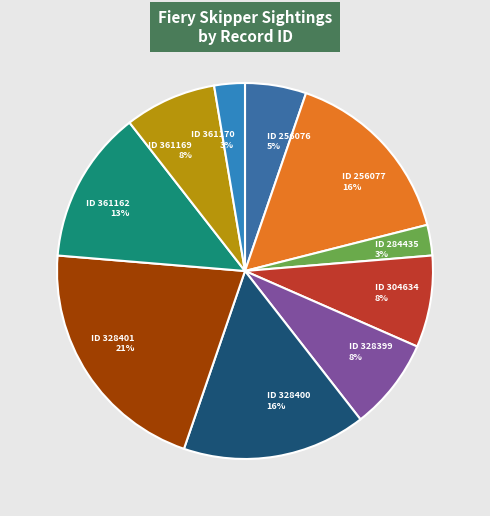

To the nearest percent, what is the average slice percentage?

10%